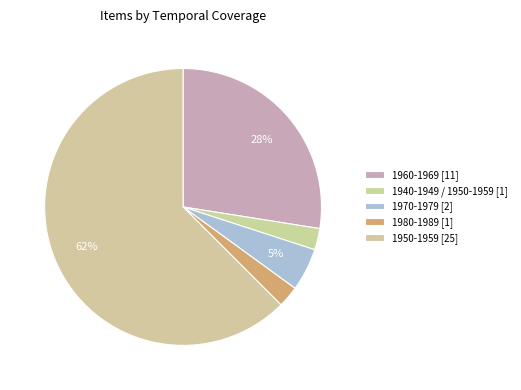

Count the number of slices in the pie.

5